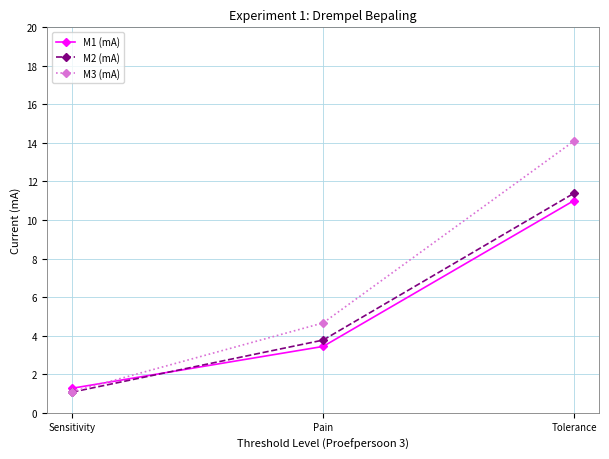

Reading right to left, transcribe all the data shown in this chart.

M1 (mA): Tolerance=11.0	Pain=3.4	Sensitivity=1.3
M2 (mA): Tolerance=11.4	Pain=3.8	Sensitivity=1.1
M3 (mA): Tolerance=14.1	Pain=4.7	Sensitivity=1.1